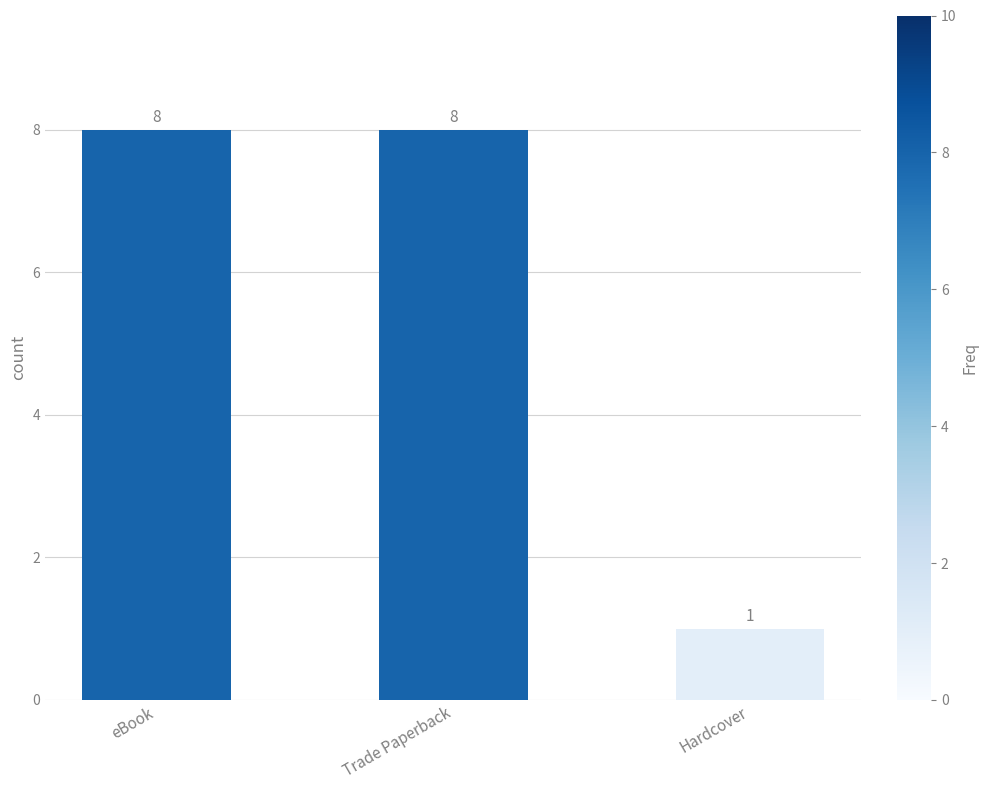

Approximately how many times larger is the value at eBook compared to Hardcover?

8.0